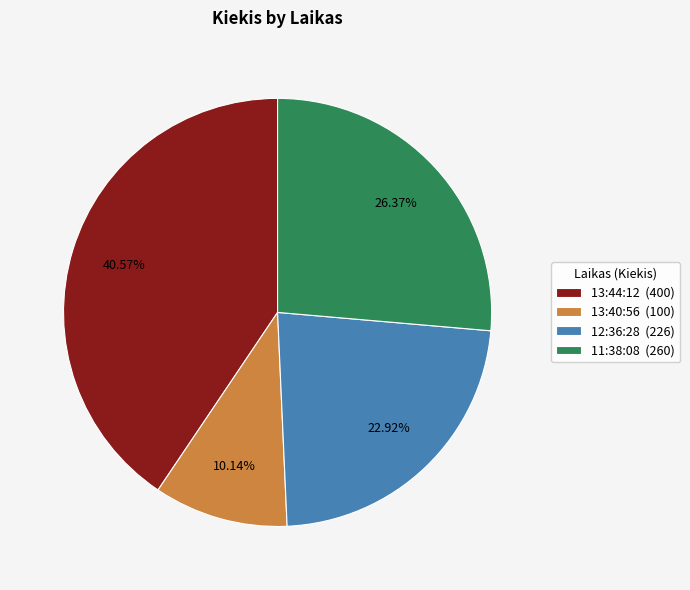

Which has a higher value, 13:40:56 (100) or 11:38:08 (260)?

11:38:08 (260)